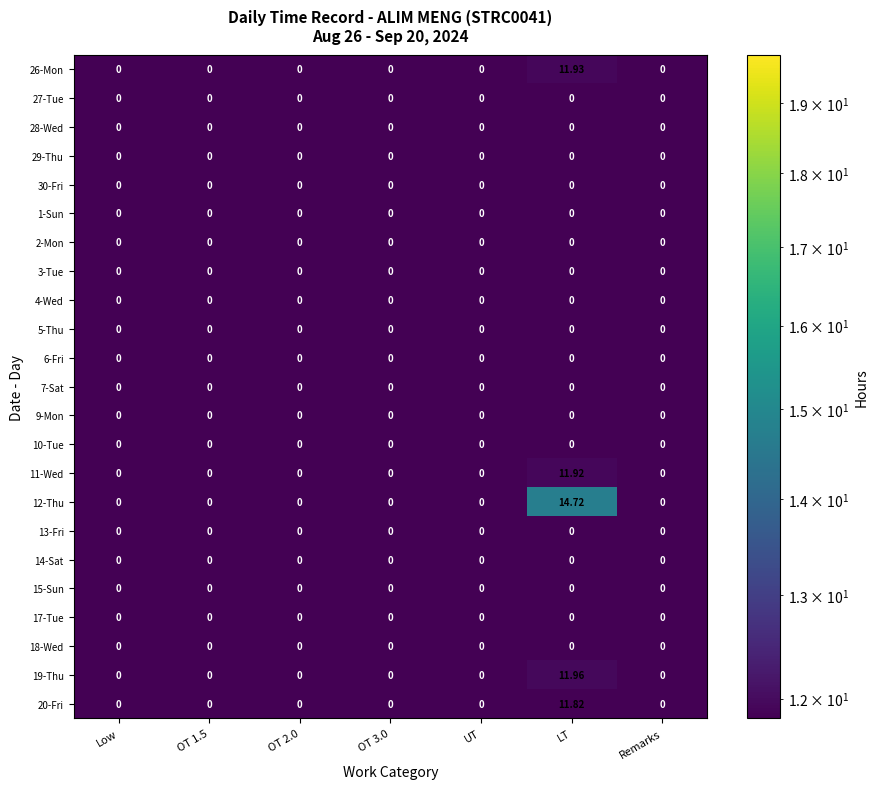

At which category does the chart reach its peak across all series?

LT